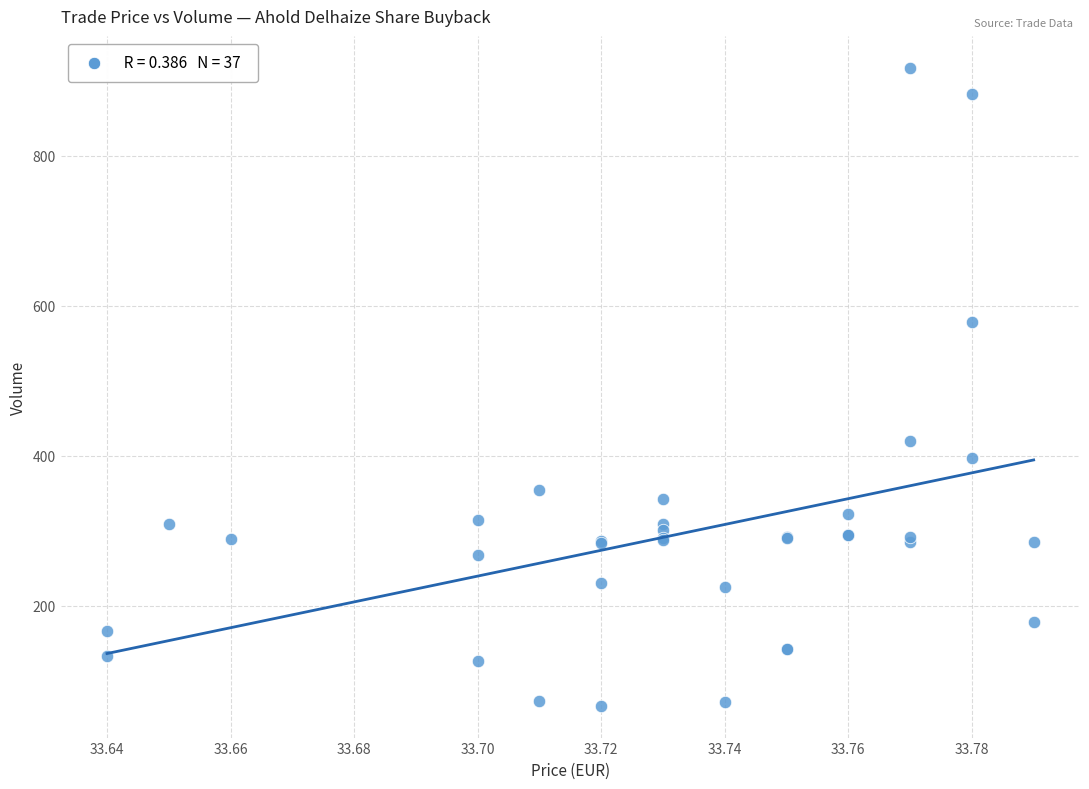

What Y value in the scatter plot is closest to 492?

420